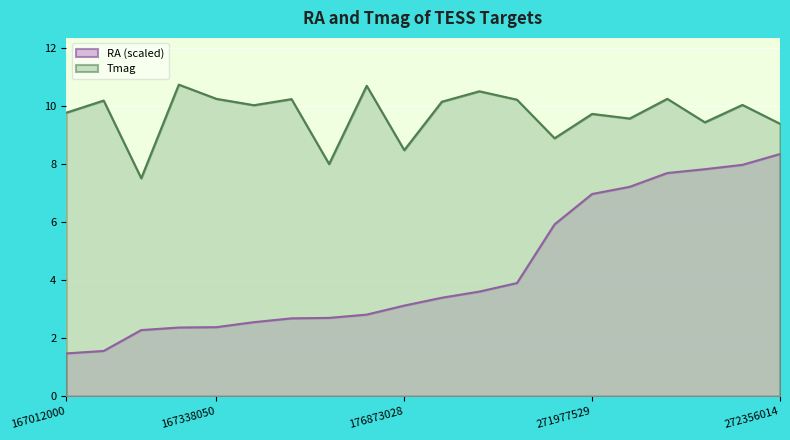

True or false: RA and Tmag intersect in this chart.

False